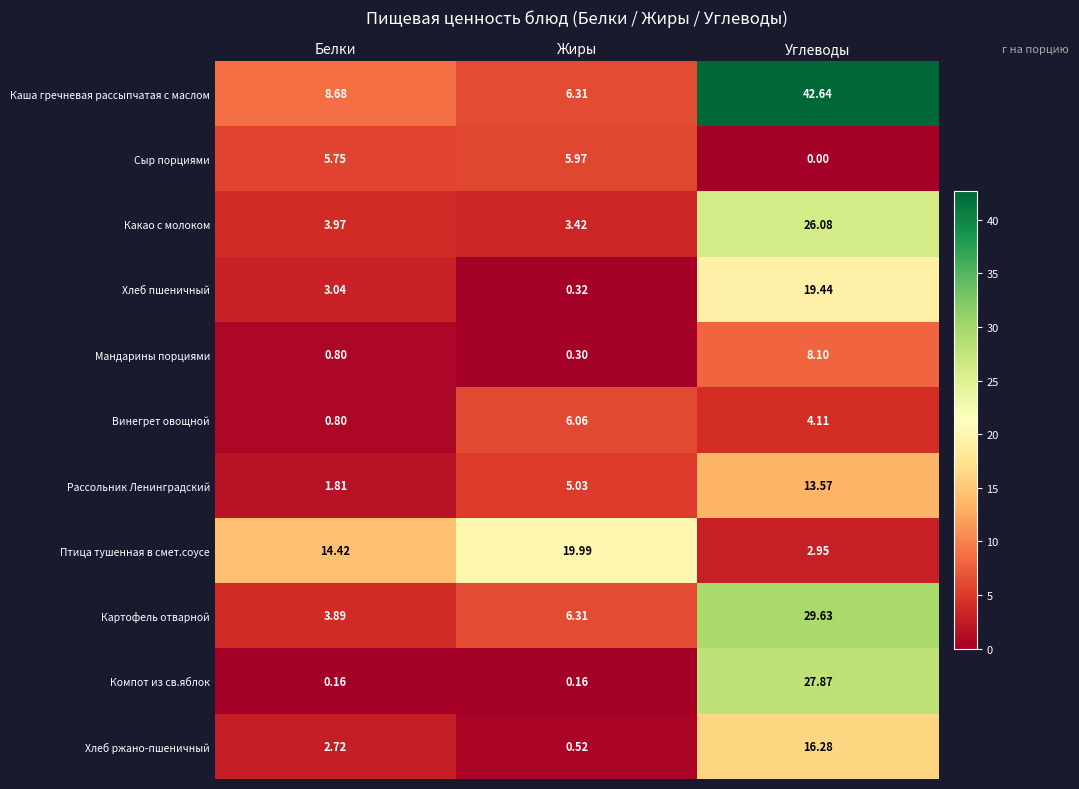

List the series in order of their peak value, highest first.

Каша гречневая рассыпчатая с маслом, Картофель отварной, Компот из св.яблок, Какао с молоком, Птица тушенная в смет.соусе, Хлеб пшеничный, Хлеб ржано-пшеничный, Рассольник Ленинградский, Мандарины порциями, Винегрет овощной, Сыр порциями